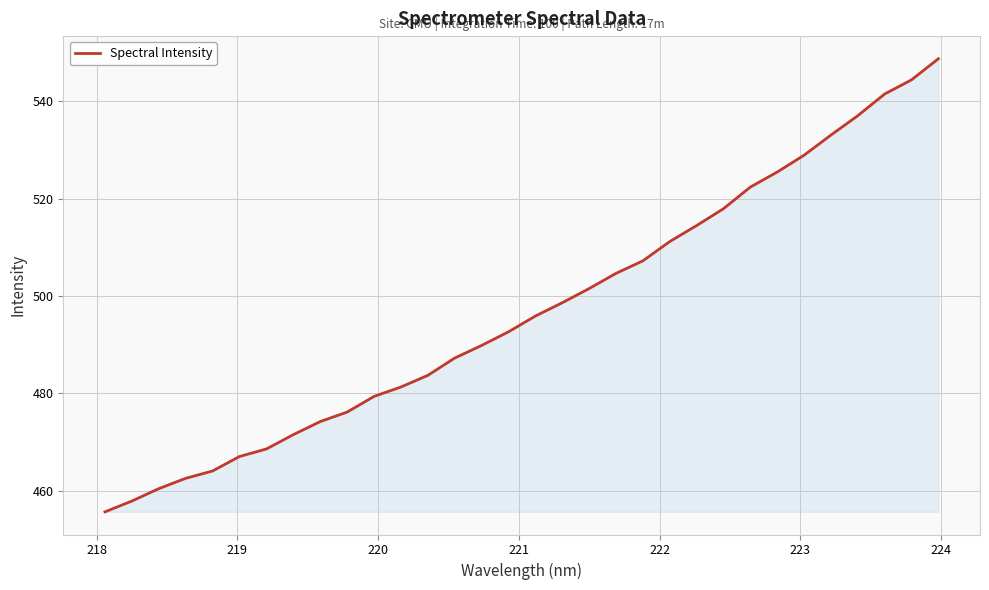

What is the maximum value shown in the chart?

548.7